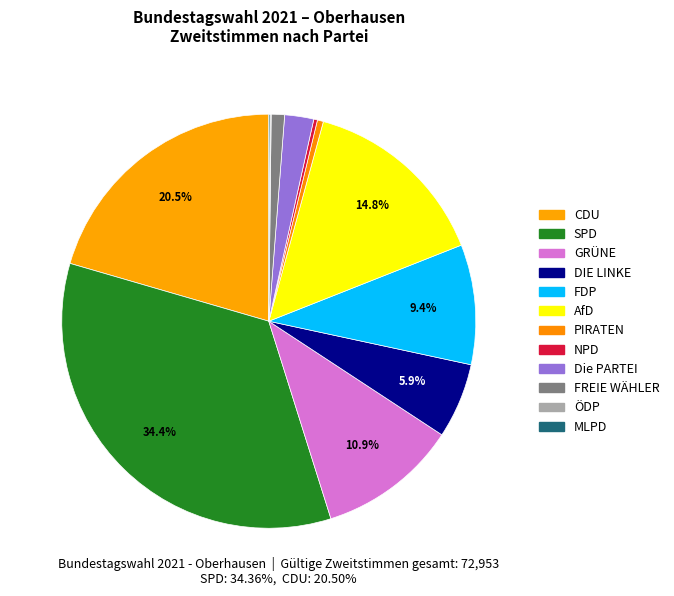

How much of the chart is everything except NPD?

99.7%